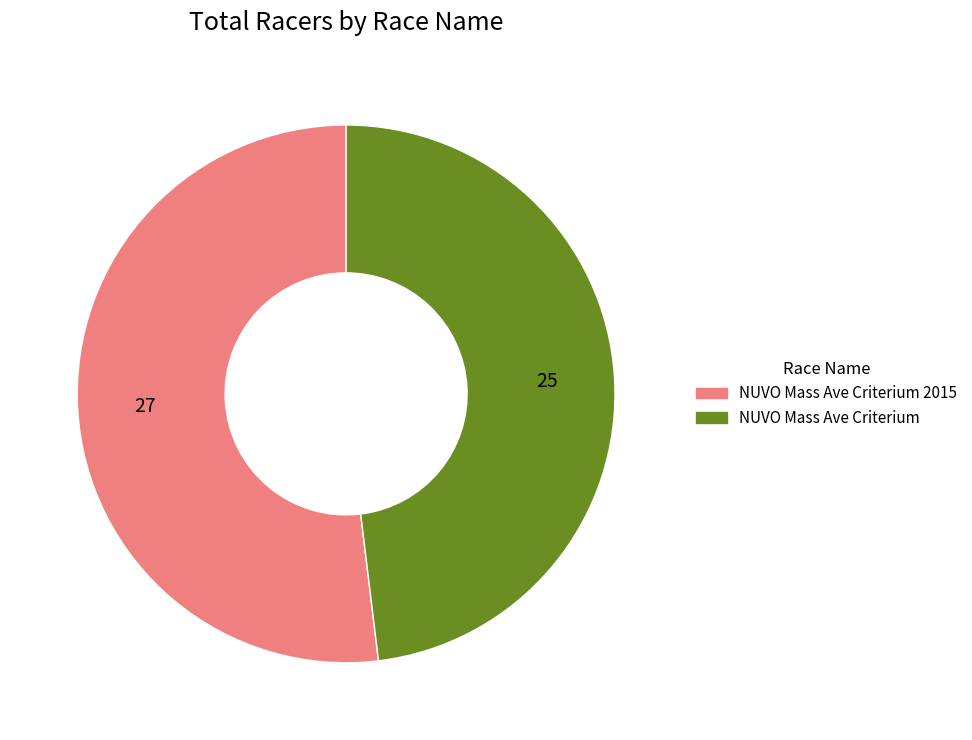

Does any single category account for the majority?

Yes